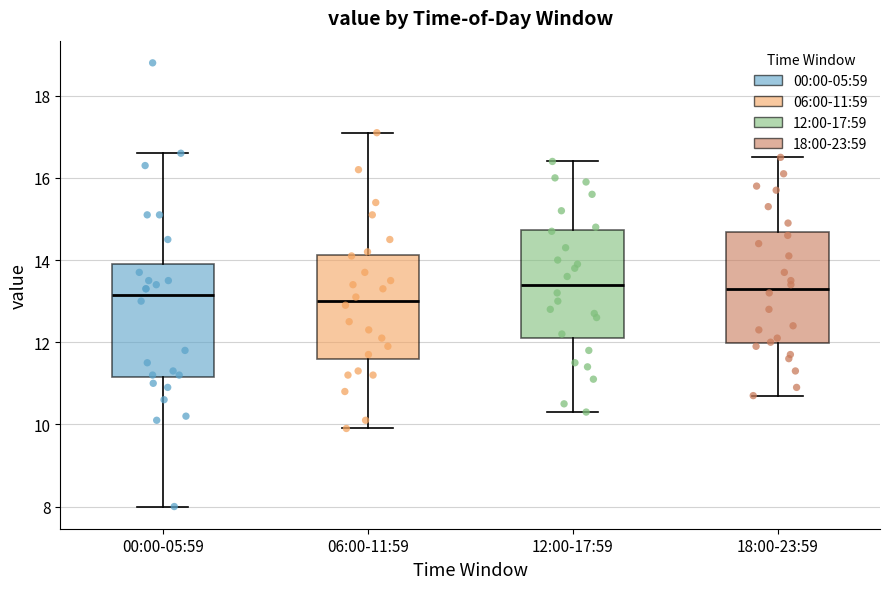

Reading left to right, read every box against the y-axis: the position of its median line, the range the box covers, and the ends of its whiskers. The values are not printed on the chart, so give them approximately, as read against the axis.

00:00-05:59: median 13.2, box 11.2 to 14.0, whiskers 8.0 to 16.6
06:00-11:59: median 13.0, box 11.6 to 14.2, whiskers 10.0 to 17.2
12:00-17:59: median 13.4, box 12.2 to 14.8, whiskers 10.4 to 16.4
18:00-23:59: median 13.4, box 12.0 to 14.6, whiskers 10.8 to 16.6